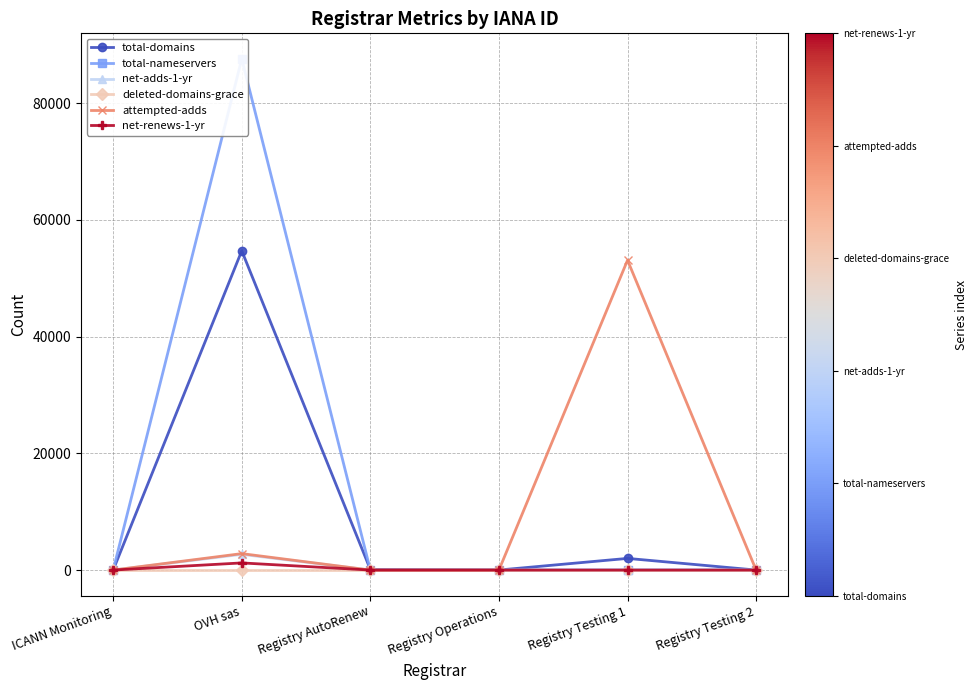

The attempted-adds series shows 0 at Registry AutoRenew. True or false?

True